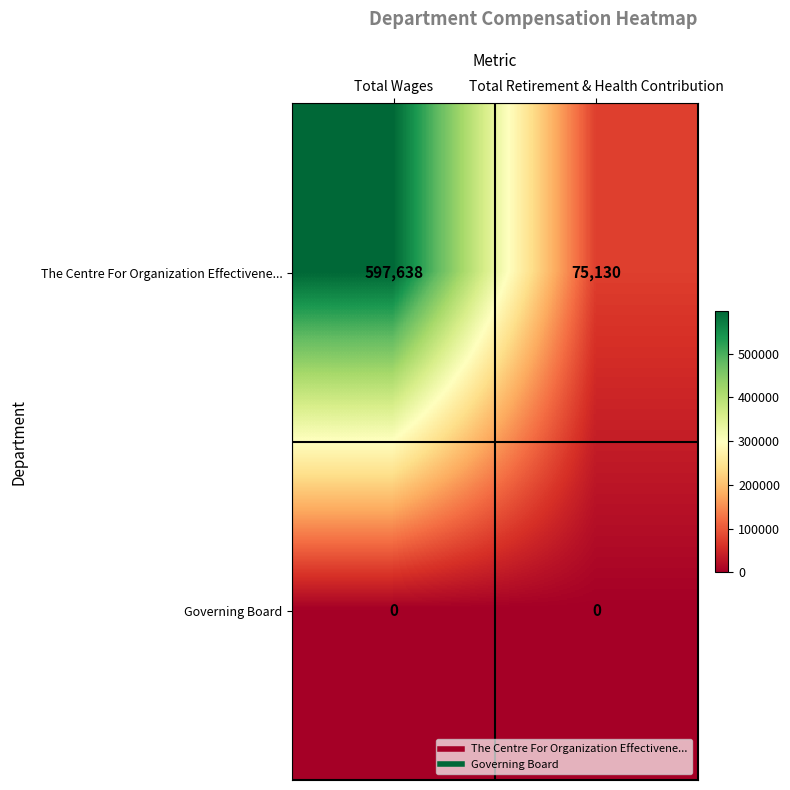

Reading left to right, list all the values displayed in this chart.

The Centre For Organization Effectivene...: Total Wages=597638	Total Retirement & Health Contribution=75130
Governing Board: Total Wages=0	Total Retirement & Health Contribution=0